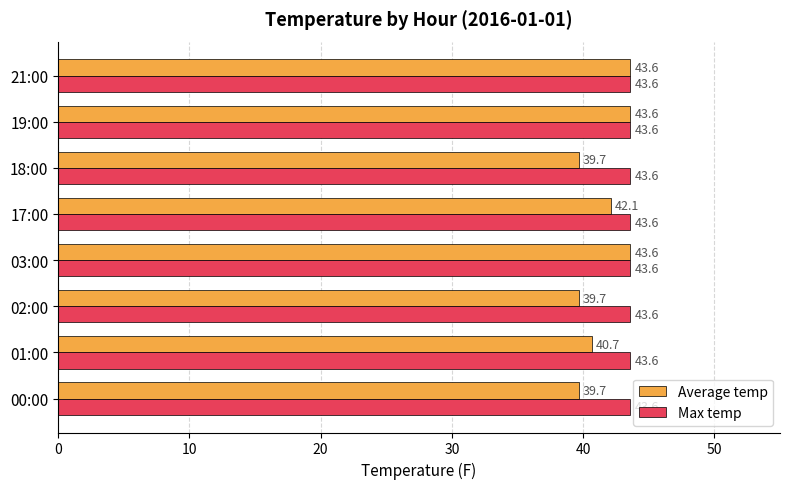

Rank the series by their average value, from highest to lowest.

Max temp, Average temp